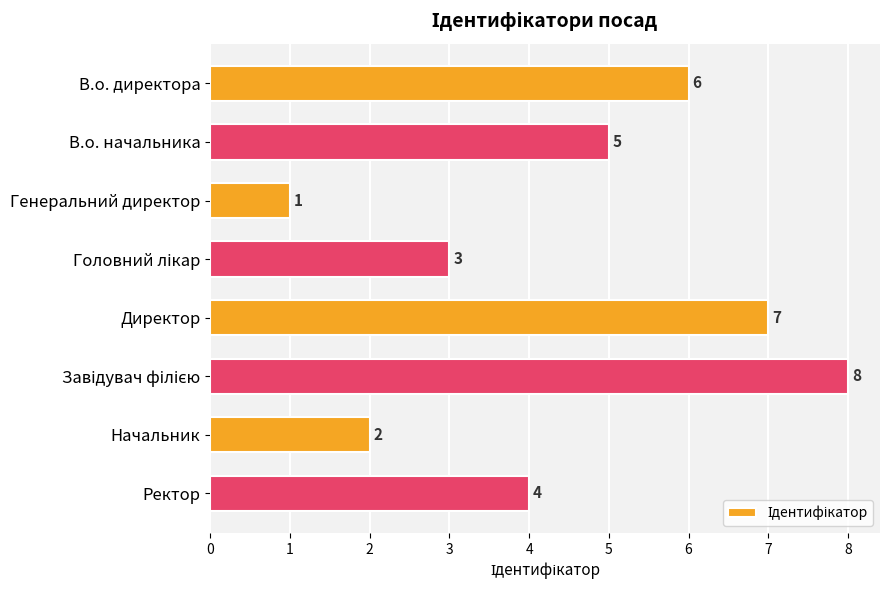

What is the difference between the second highest and second lowest values?

5